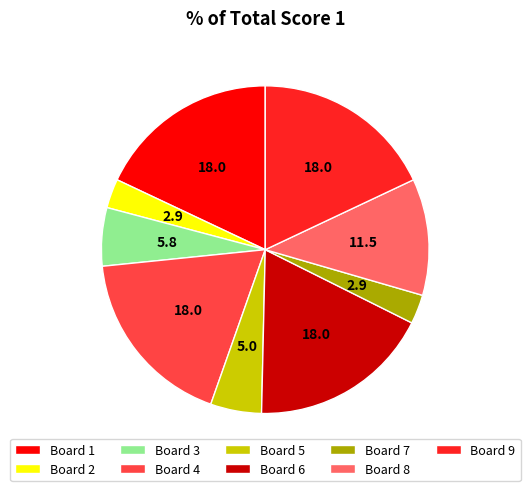

Count the number of slices in the pie.

9